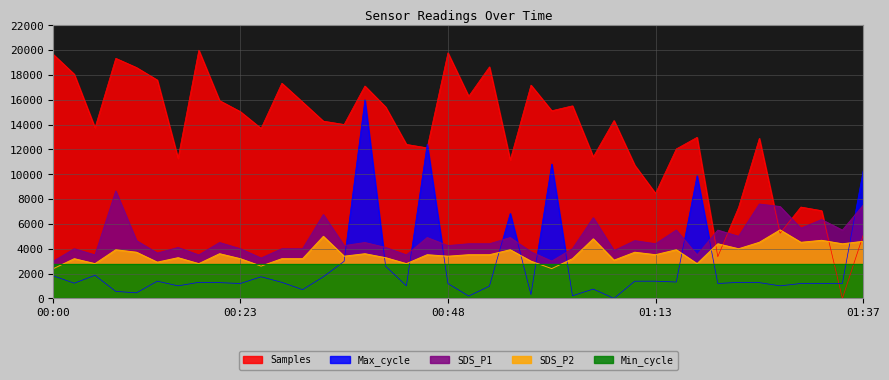

Rank the series by their maximum value, from lowest to highest.

Min_cycle, SDS_P2, SDS_P1, Max_cycle, Samples